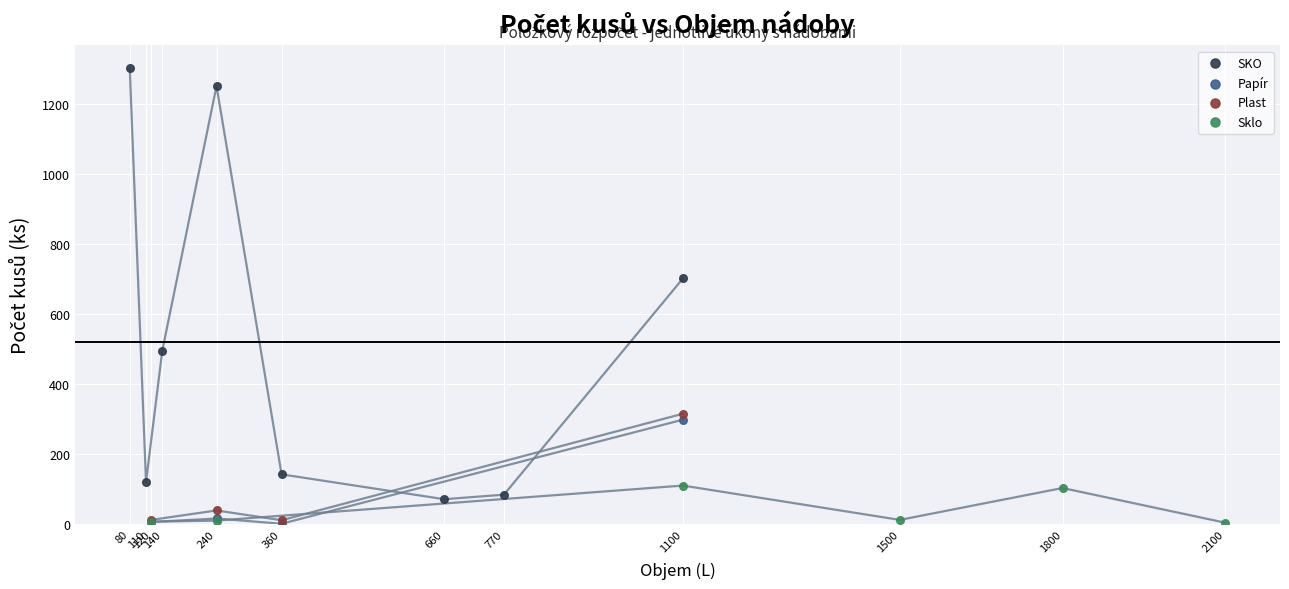

Which series reaches the maximum Y coordinate?

SKO